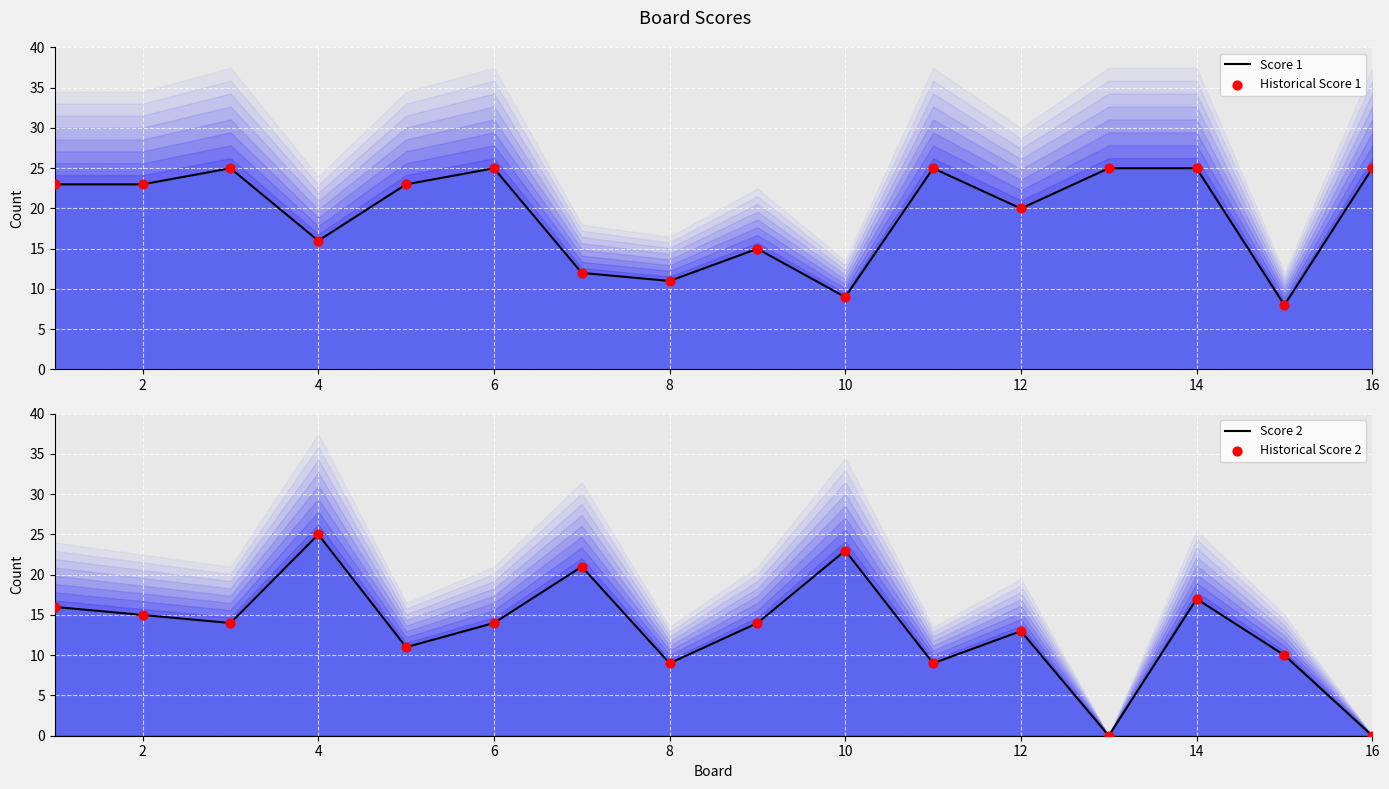

At how many categories does at least one series exceed 3?

16